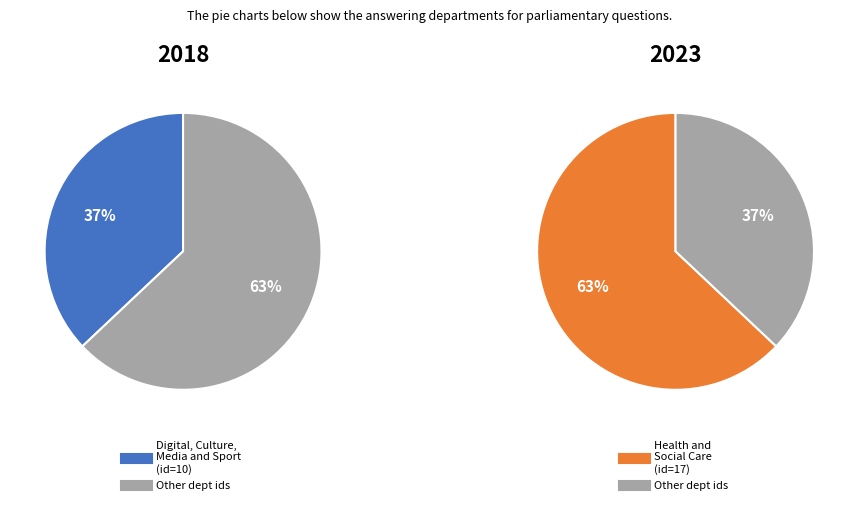

True or false: Digital, Culture, Media and Sport accounts for 27% of the total.

False